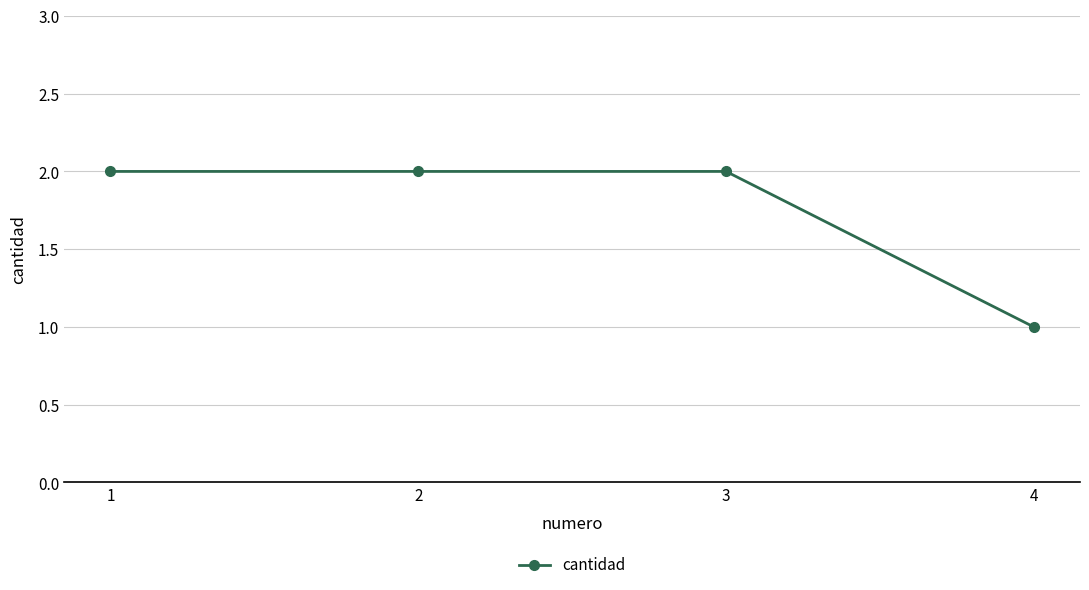

What is the maximum value shown in the chart?

2